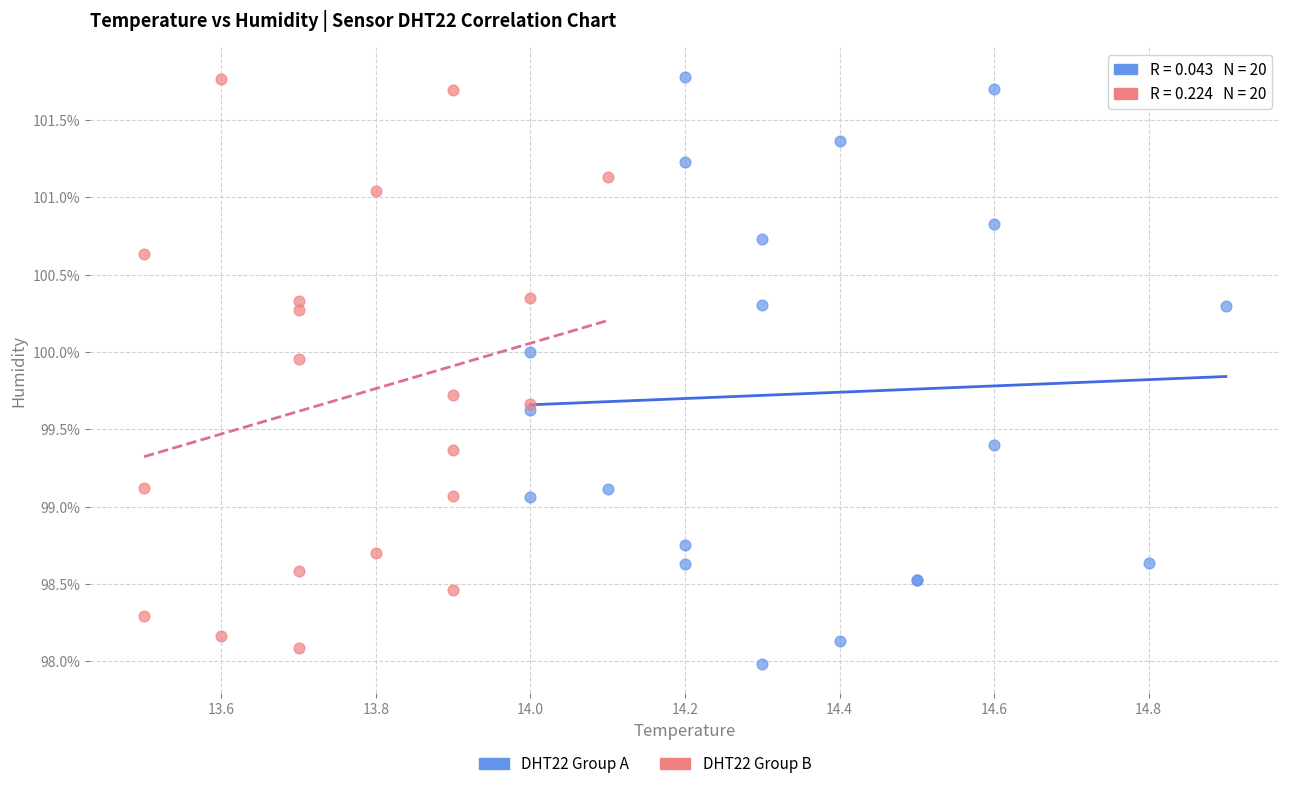

Which series reaches the minimum Y coordinate?

DHT22 Group A